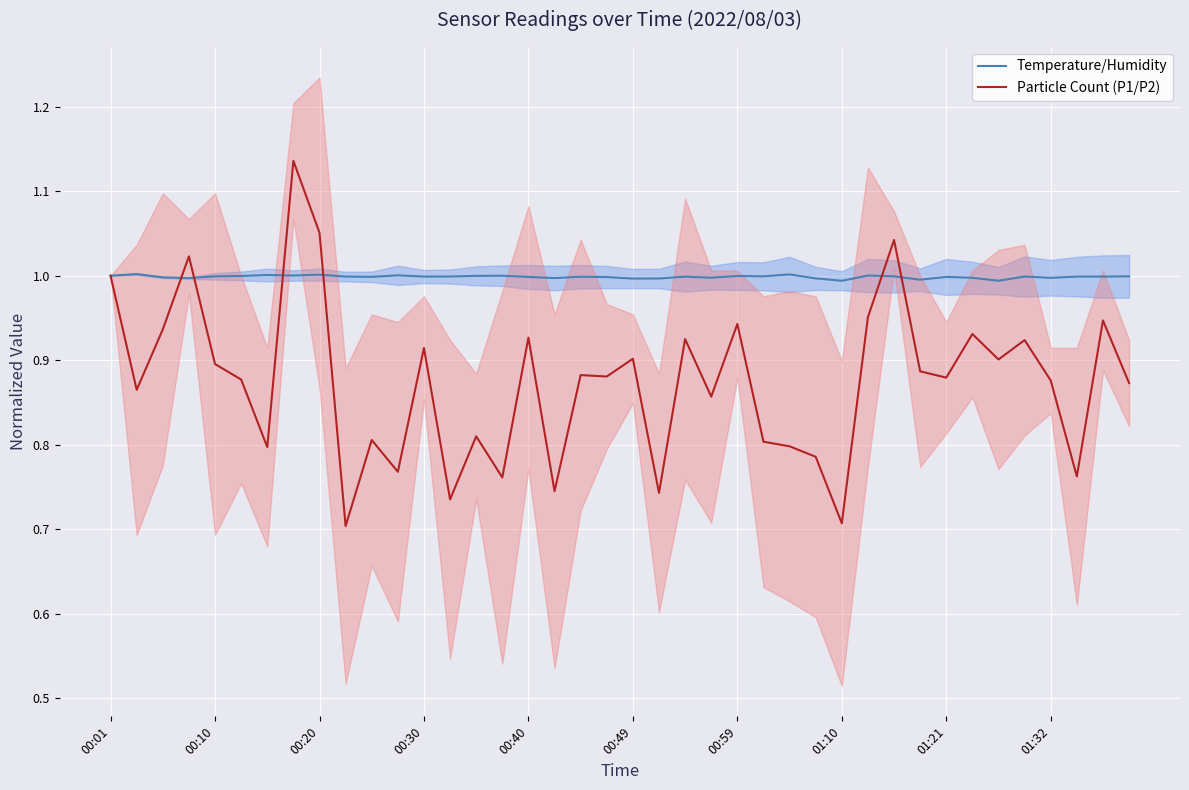

What is the difference between the maximum and minimum values in the Particle Count (P1/P2) series?

0.4